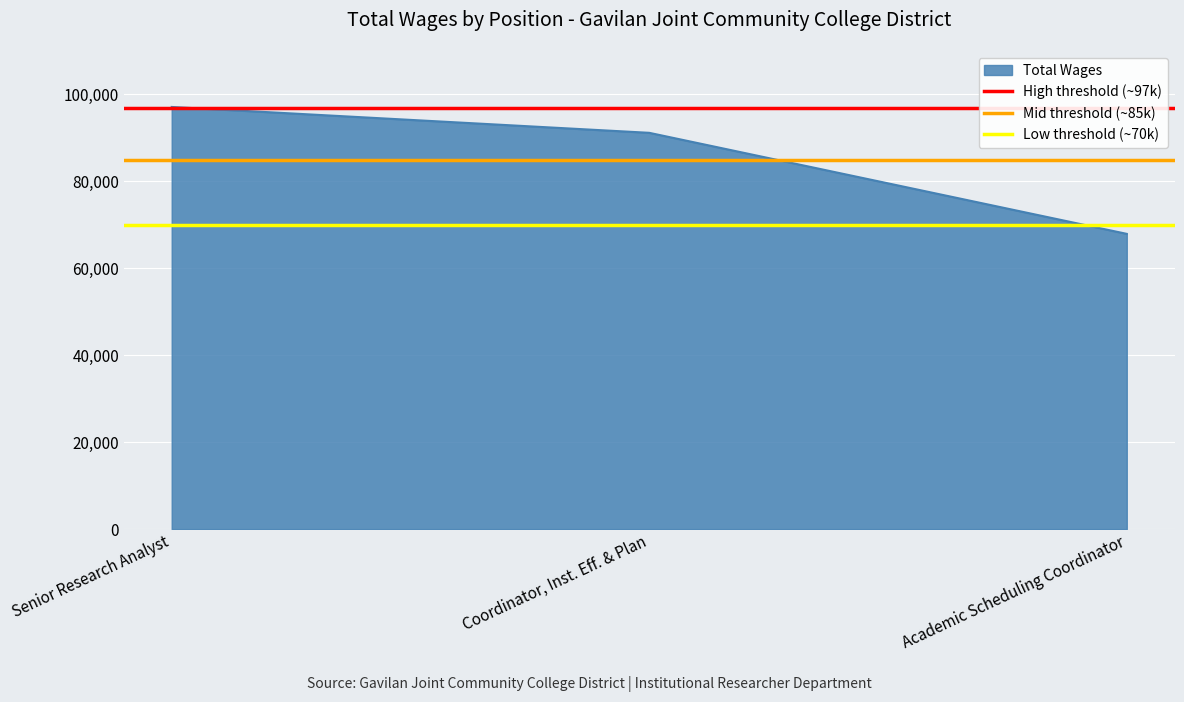

What is the sum of all High threshold (~97k) values?

194000